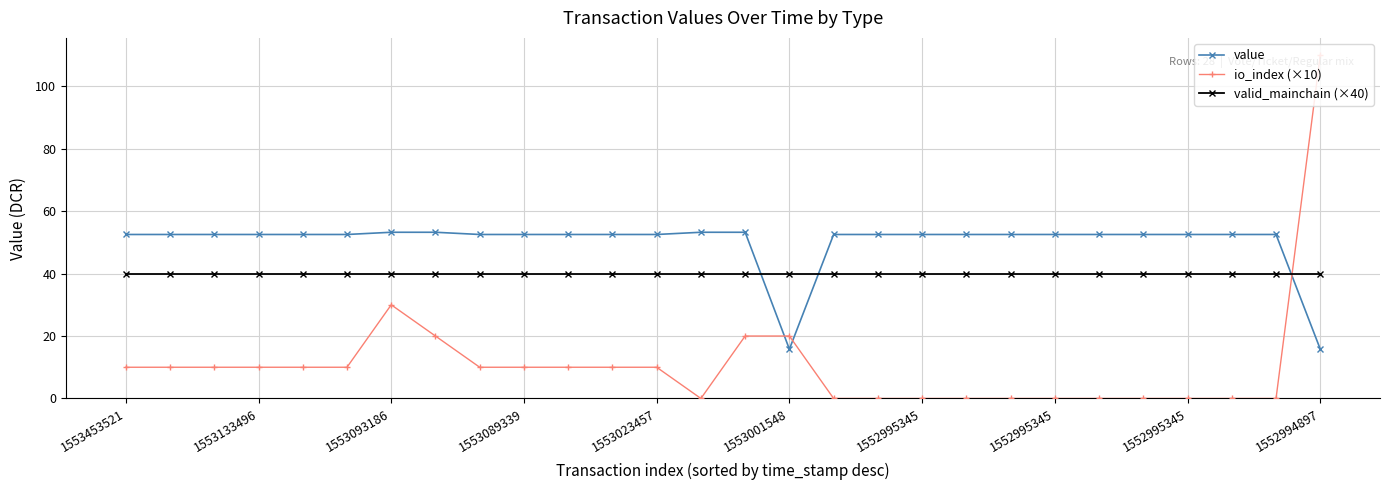

True or false: value and io_index (×10) intersect in this chart.

True